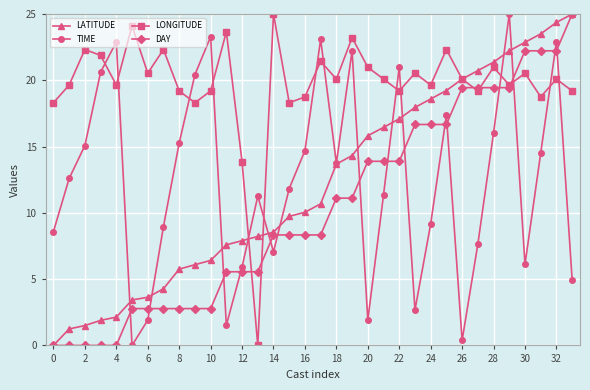

At how many categories does at least one series exceed 2?

34